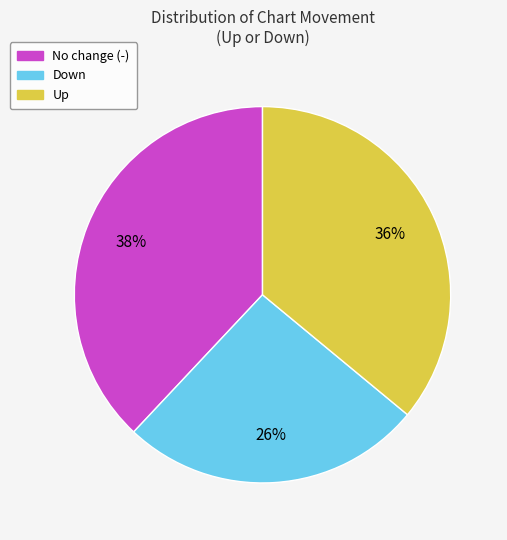

Is there a majority slice in this chart?

No